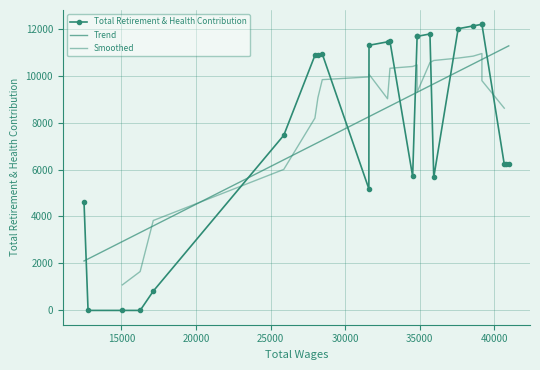

True or false: the data shows 9523 at 0.

False